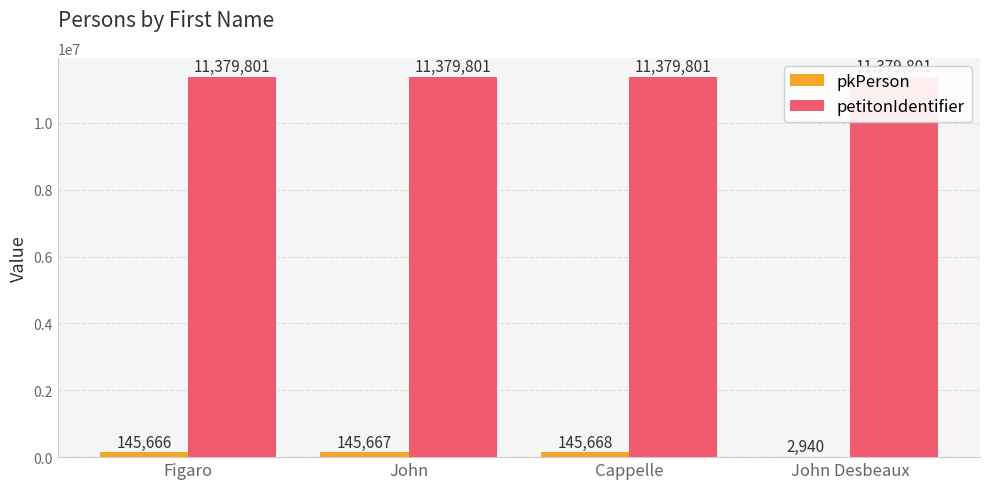

Which series has the widest spread of values?

pkPerson